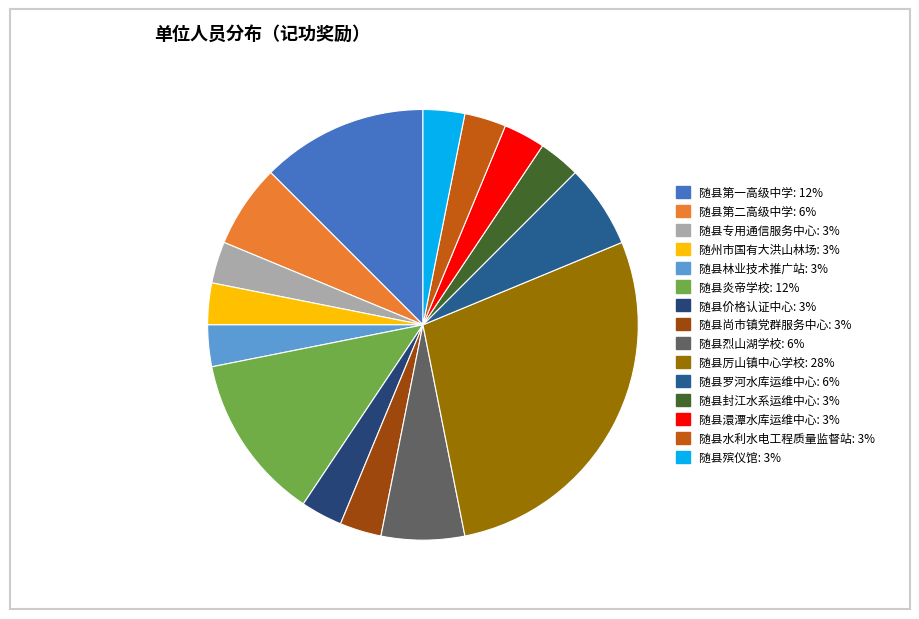

How much of the chart is everything except 随县第二高级中学?

93.8%